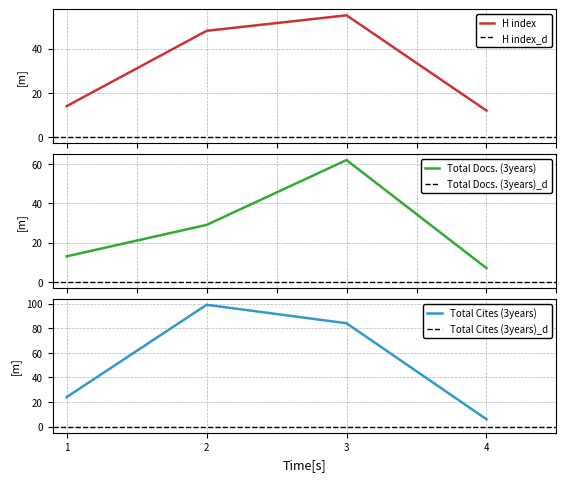

Rank the series by their maximum value, from highest to lowest.

Total Cites (3years), Total Docs. (3years), H index